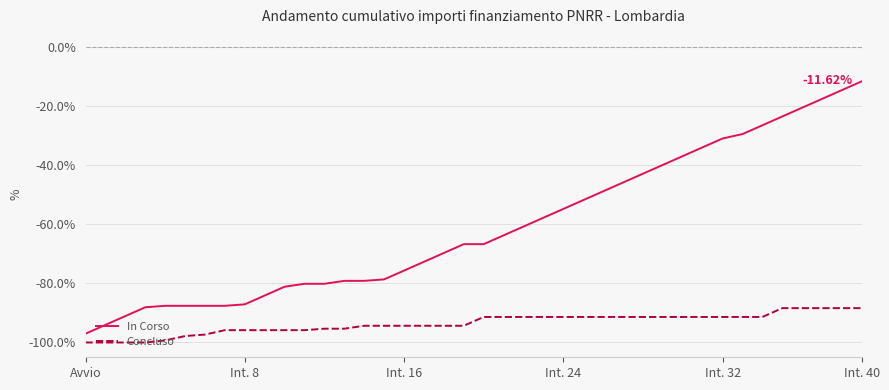

Reading left to right, what are all the values shown in this chart?

In Corso: -97.0	-94.0	-91.1	-88.1	-87.6	-87.6	-87.6	-87.6	-87.1	-84.1	-81.1	-80.1	-80.1	-79.1	-79.1	-78.6	-75.7	-72.7	-69.7	-66.7	-66.7	-63.8	-60.8	-57.8	-54.8	-51.8	-48.9	-45.9	-42.9	-39.9	-36.9	-34.0	-31.0	-29.5	-26.5	-23.5	-20.6	-17.6	-14.6	-11.6
Concluso: -100.0	-100.0	-100.0	-100.0	-99.3	-97.8	-97.3	-95.8	-95.8	-95.8	-95.8	-95.8	-95.3	-95.3	-94.3	-94.3	-94.3	-94.3	-94.3	-94.3	-91.4	-91.4	-91.4	-91.4	-91.4	-91.4	-91.4	-91.4	-91.4	-91.4	-91.4	-91.4	-91.4	-91.4	-91.4	-88.4	-88.4	-88.4	-88.4	-88.4